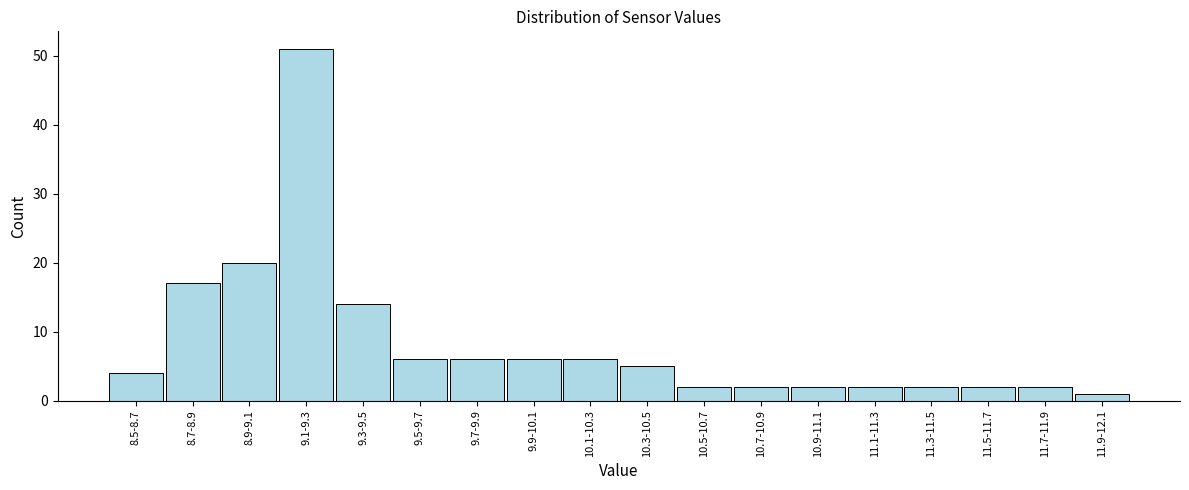

Reading left to right, extract all data points from this chart.

4	17	20	51	14	6	6	6	6	5	2	2	2	2	2	2	2	1